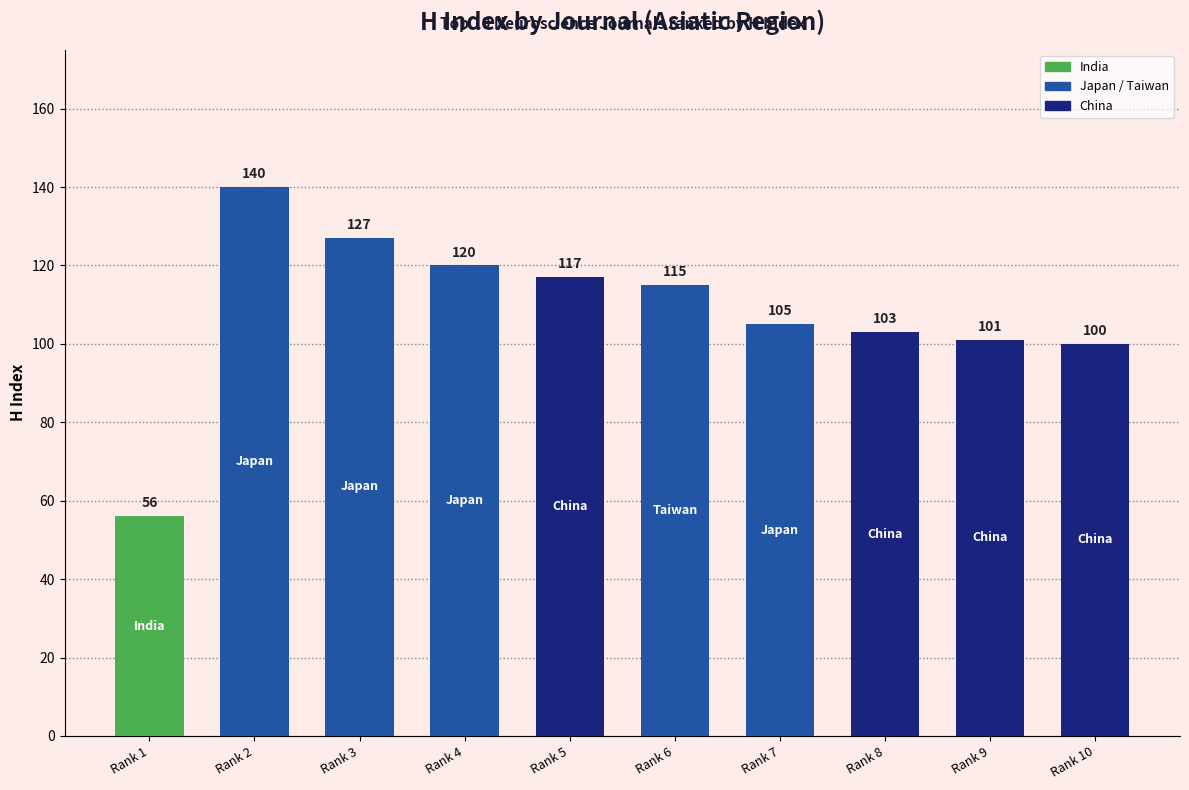

How many distinct data groups are displayed?

1